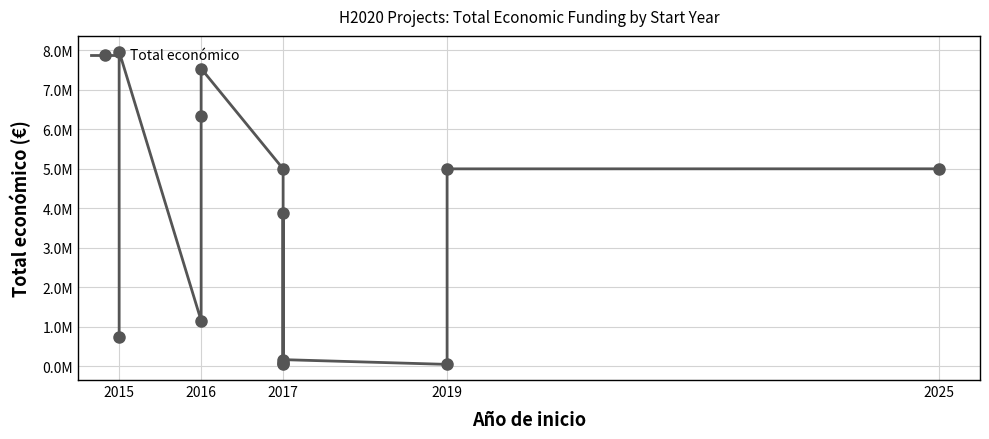

Is it true that the value at 2016 is 4893180?

False